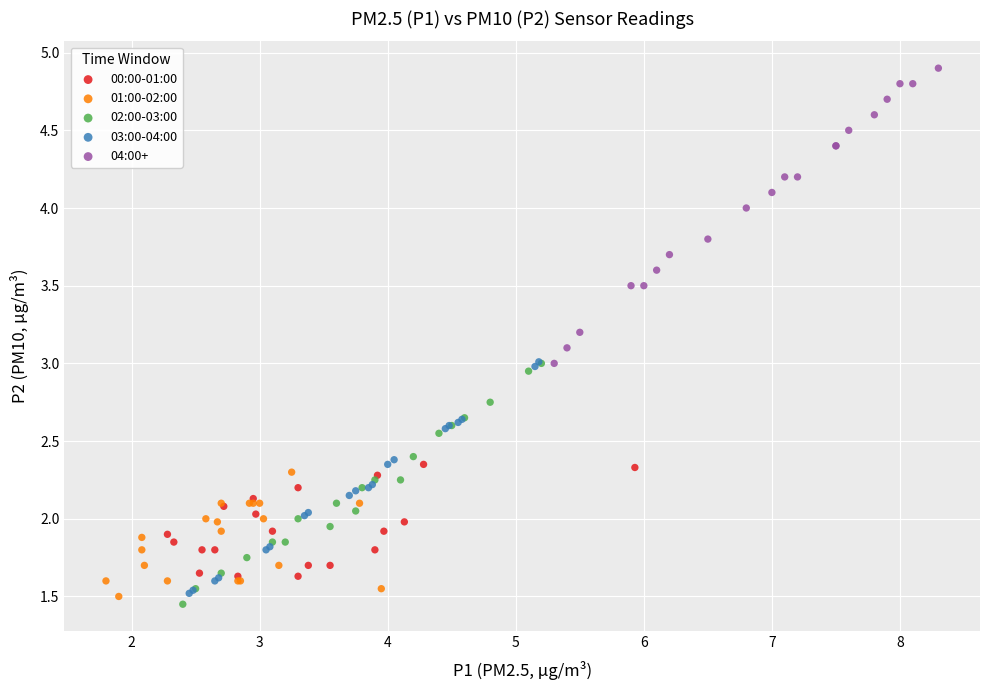

Which series reaches the maximum Y coordinate?

04:00+